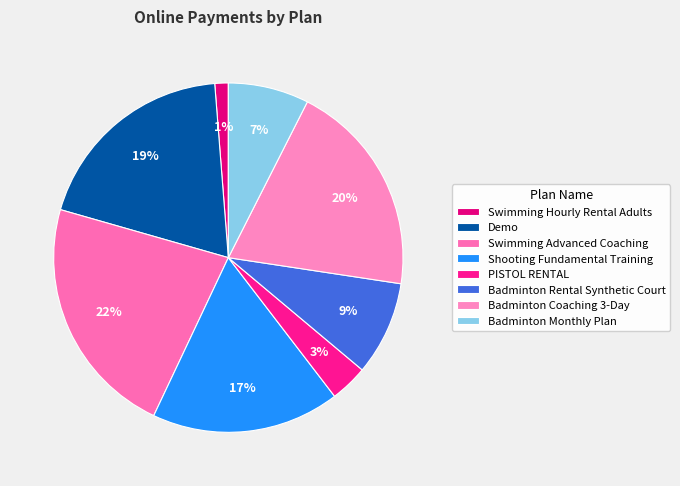

Count the number of slices in the pie.

8